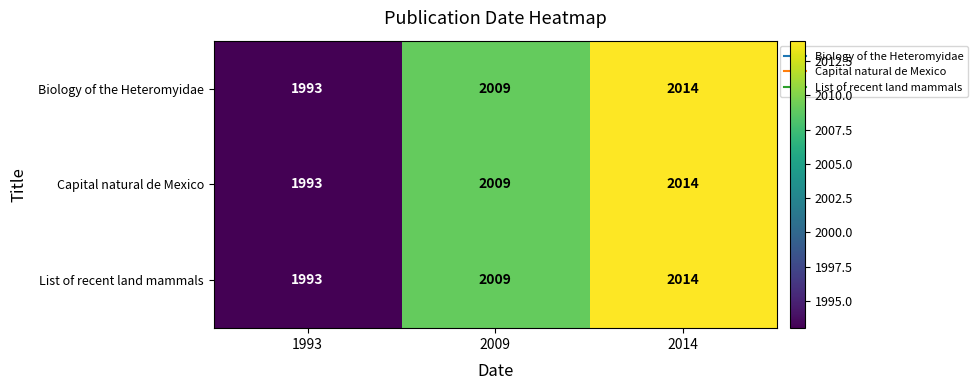

At which category is the sum across all series the highest?

2014